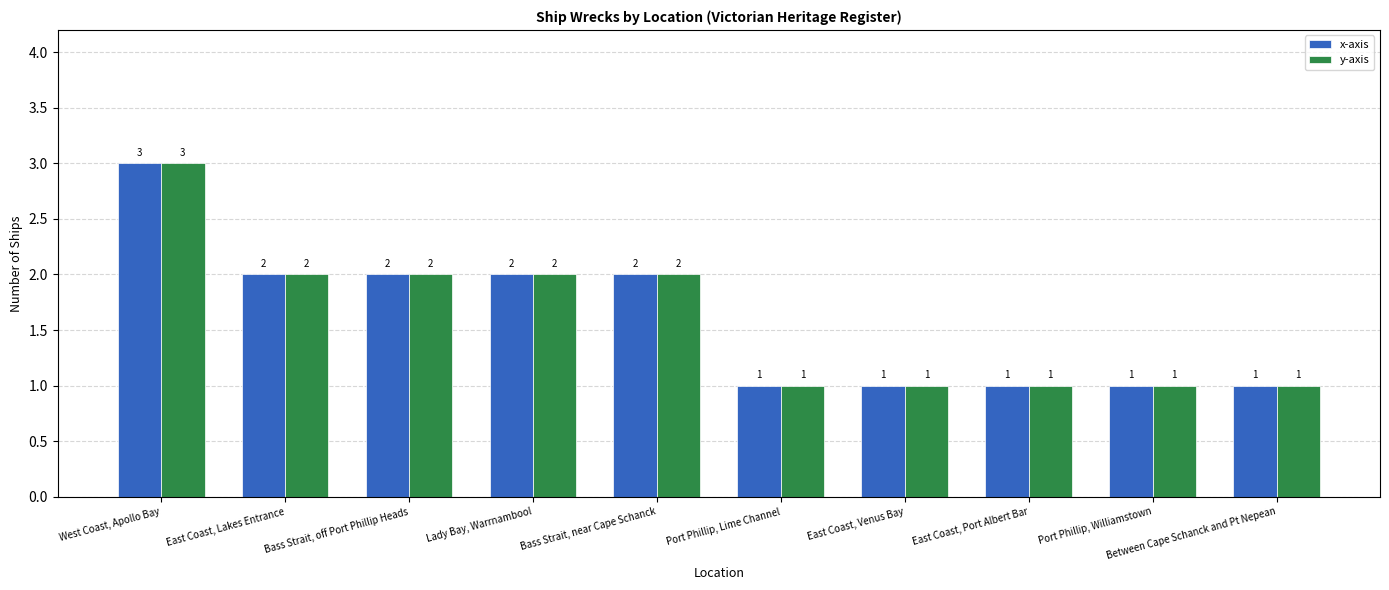

How many x-axis values are between 1 and 2?

9